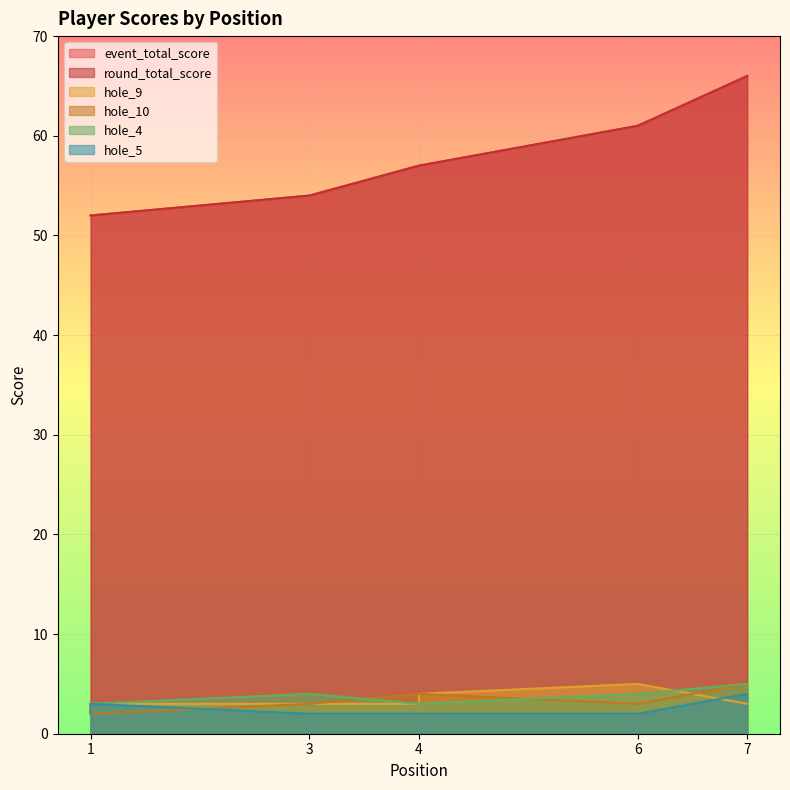

What is the sum of the round_total_score values at 1 and 3?

106